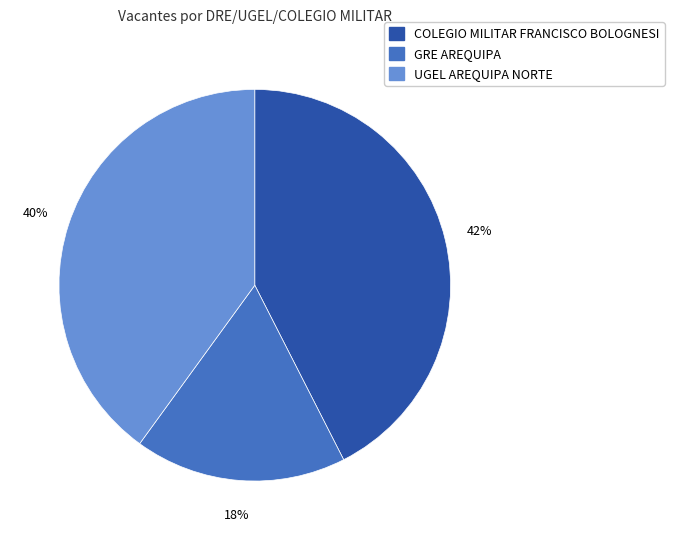

True or false: GRE AREQUIPA accounts for 6% of the total.

False